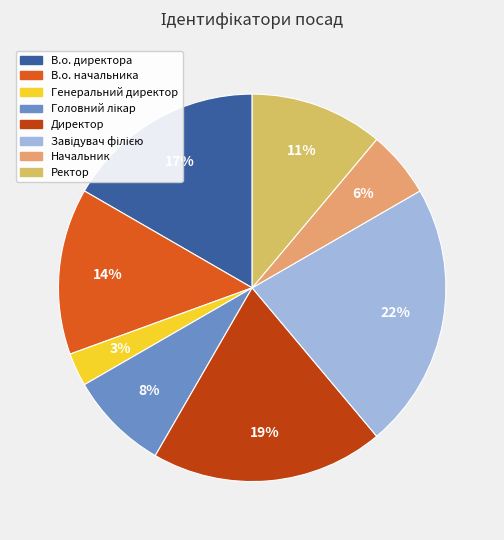

Count the number of slices in the pie.

8